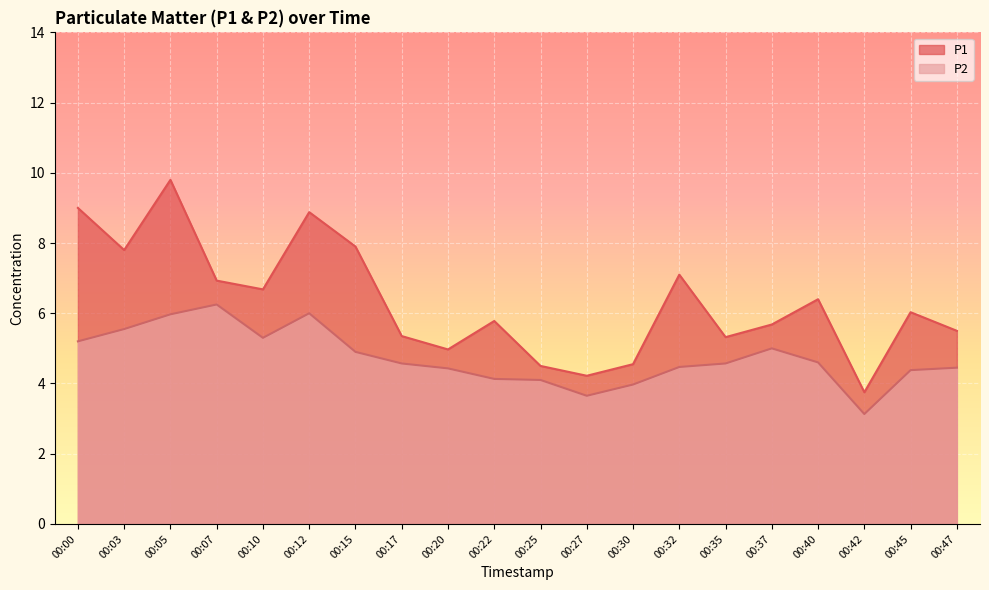

True or false: P2 and P1 cross at least once.

False